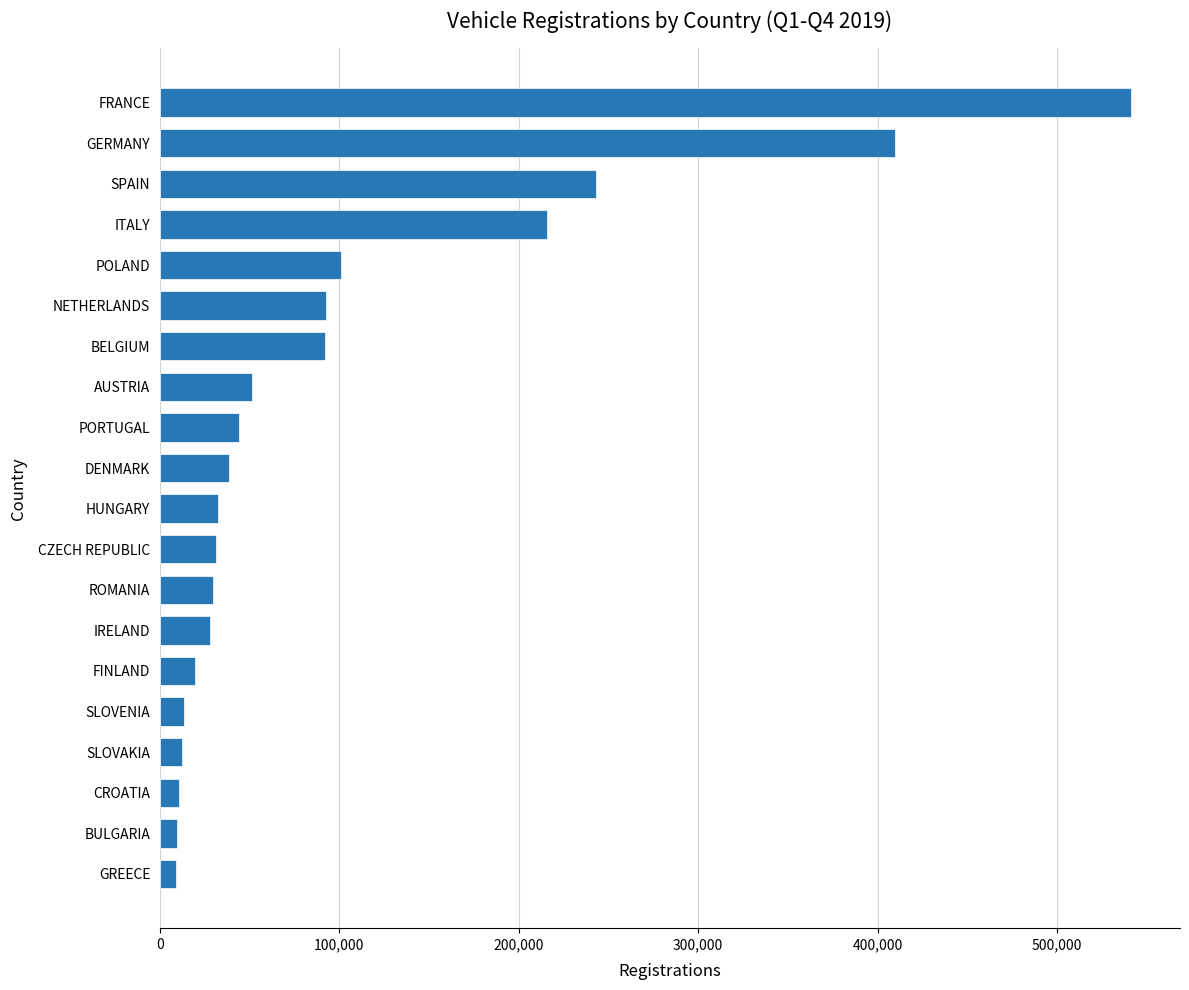

What is the difference between the maximum and second lowest values?

531842